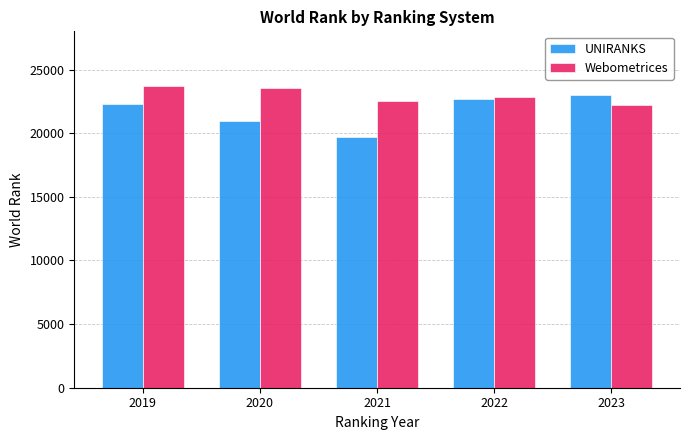

At which category does the chart reach its minimum across all series?

2021